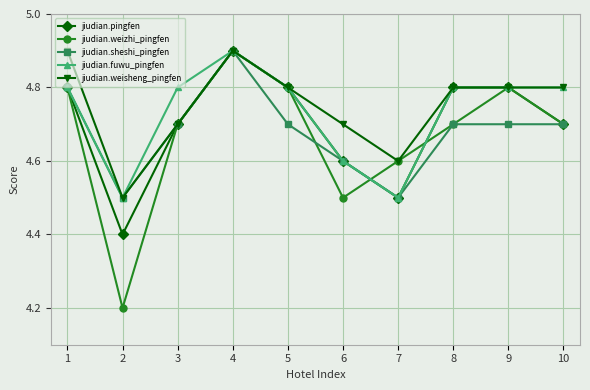

True or false: jiudian.fuwu_pingfen has a value of 6.8 at 7.

False